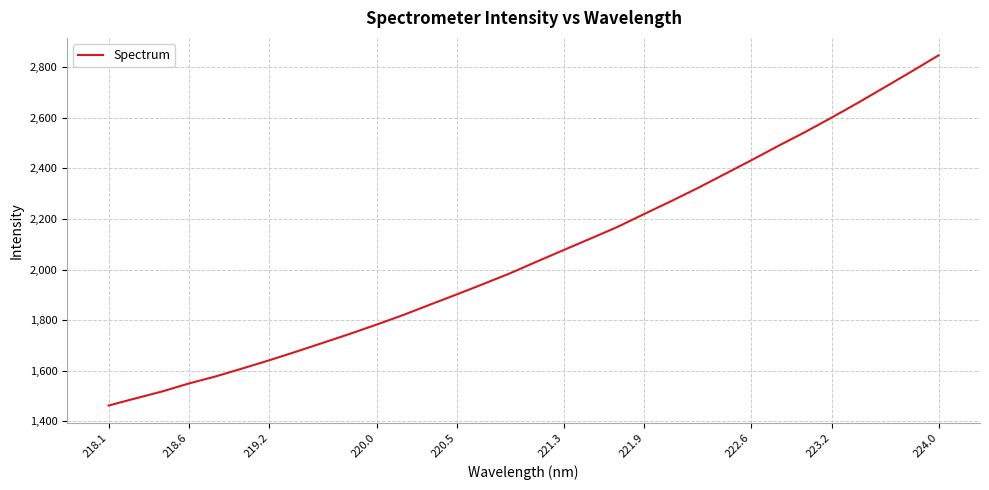

What is the greatest value displayed?

2847.2